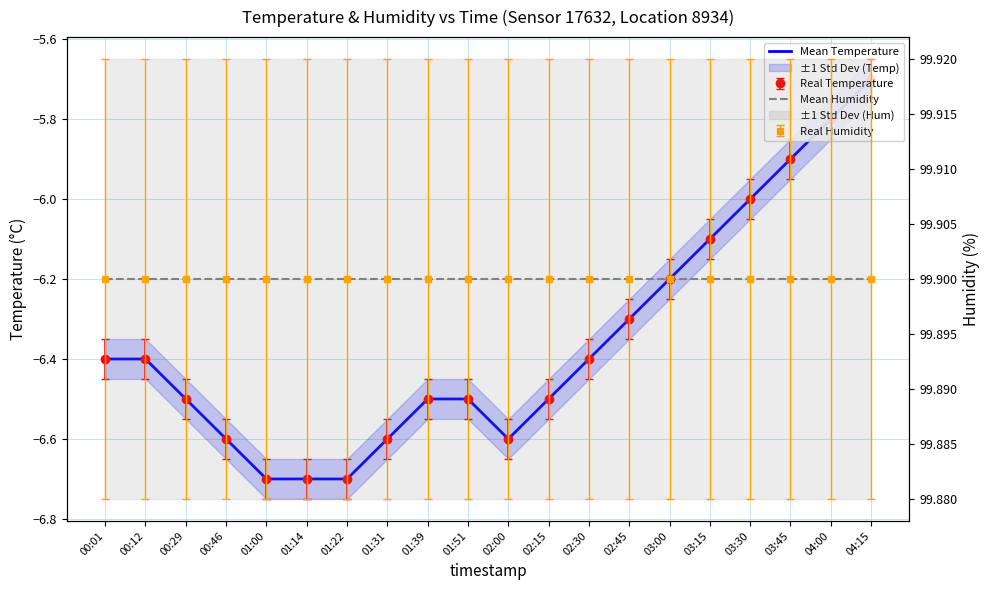

At how many categories does at least one series exceed 3?

20